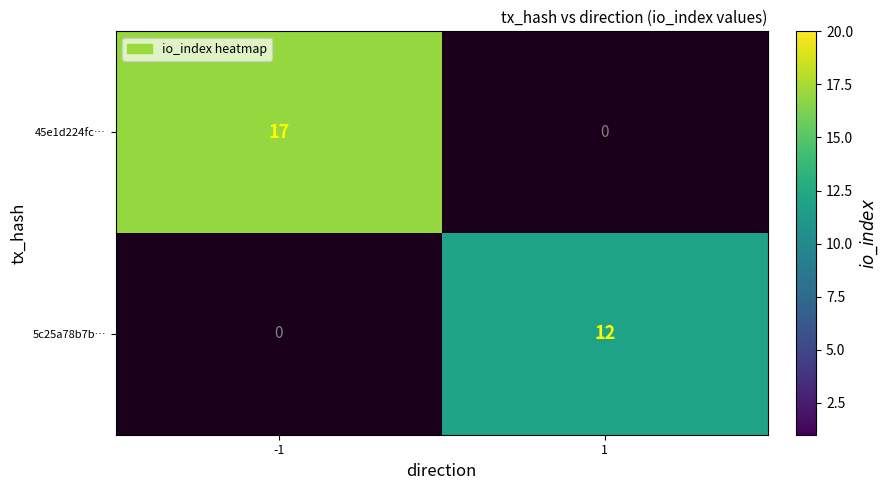

True or false: 45e1d224fc… has a value of 17 at -1.

True